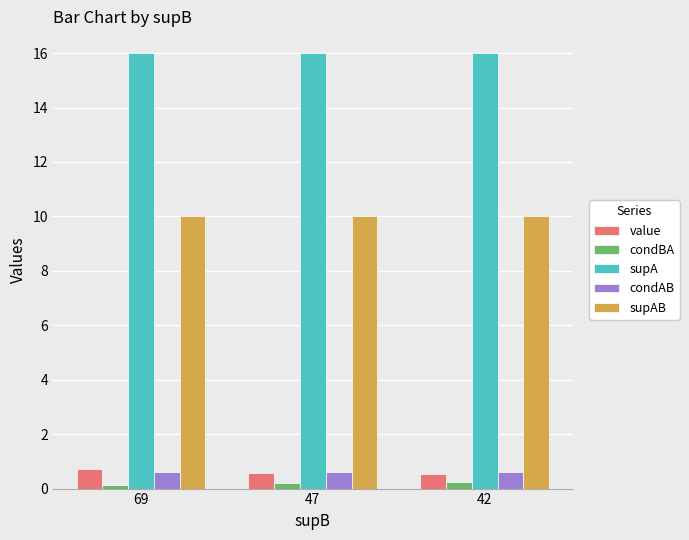

How many bars are there in total?

15